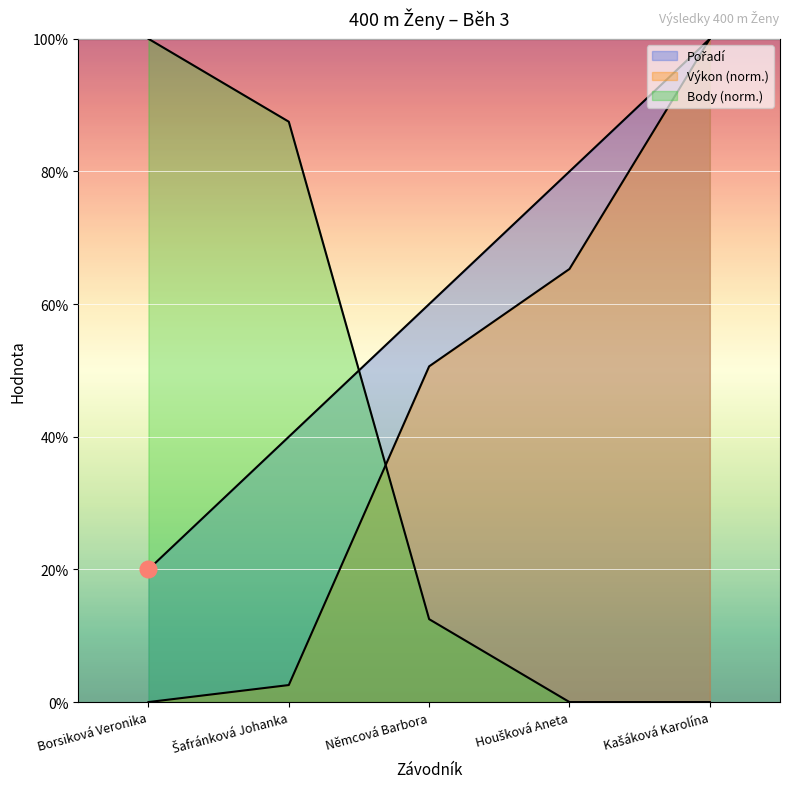

How many data points in Body are less than 12?

2